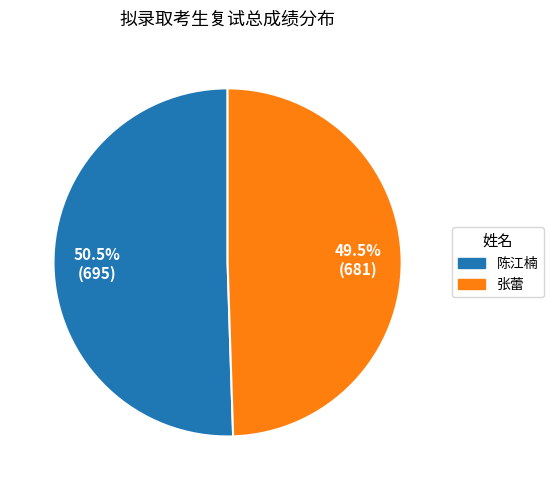

Which category has the smallest portion of the pie?

张蕾